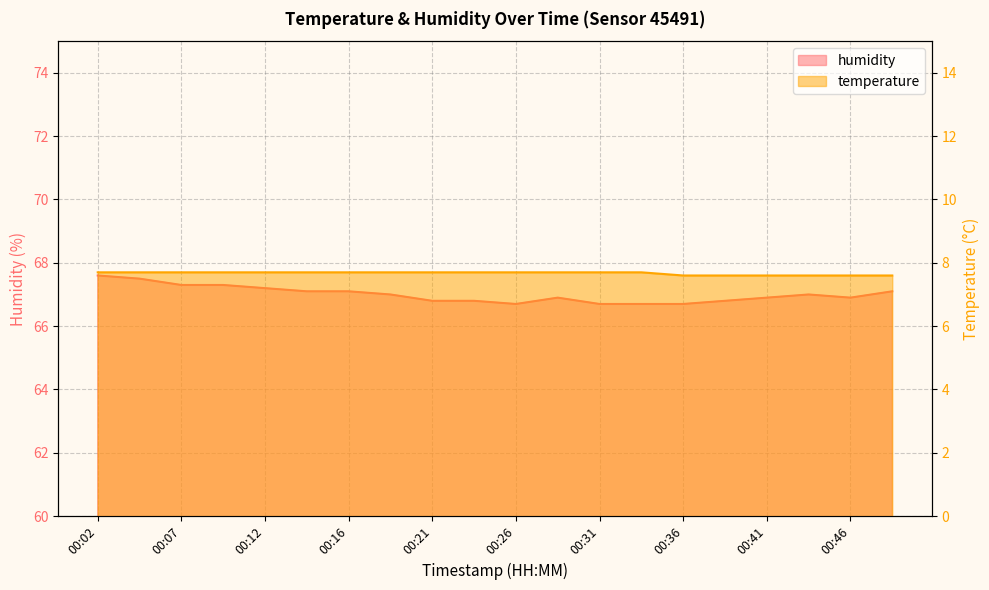

True or false: temperature has more than 1 interior local peaks.

False